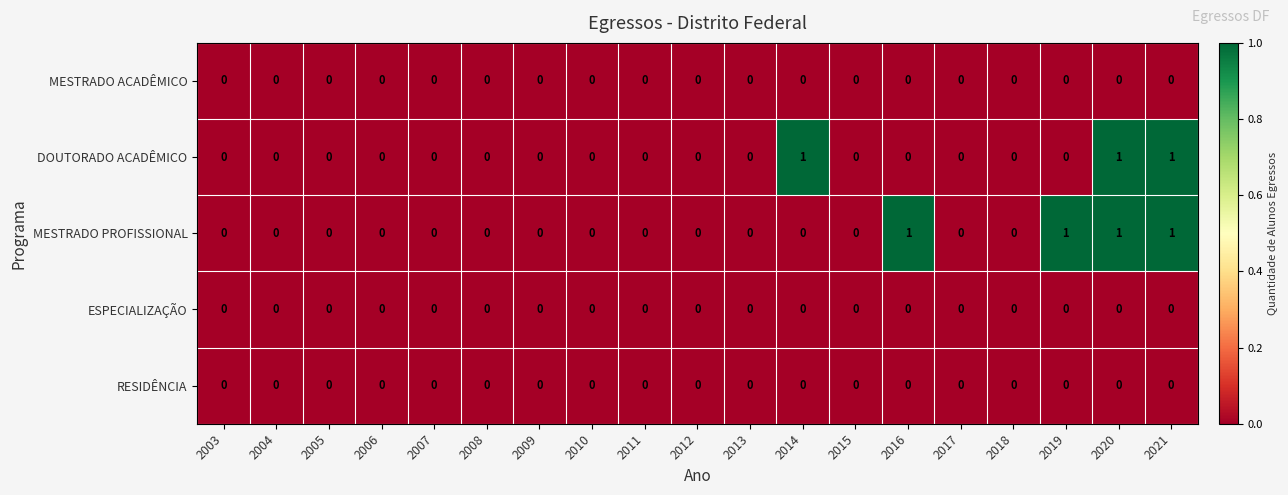

The ESPECIALIZAÇÃO series shows 0 at 2003. True or false?

True